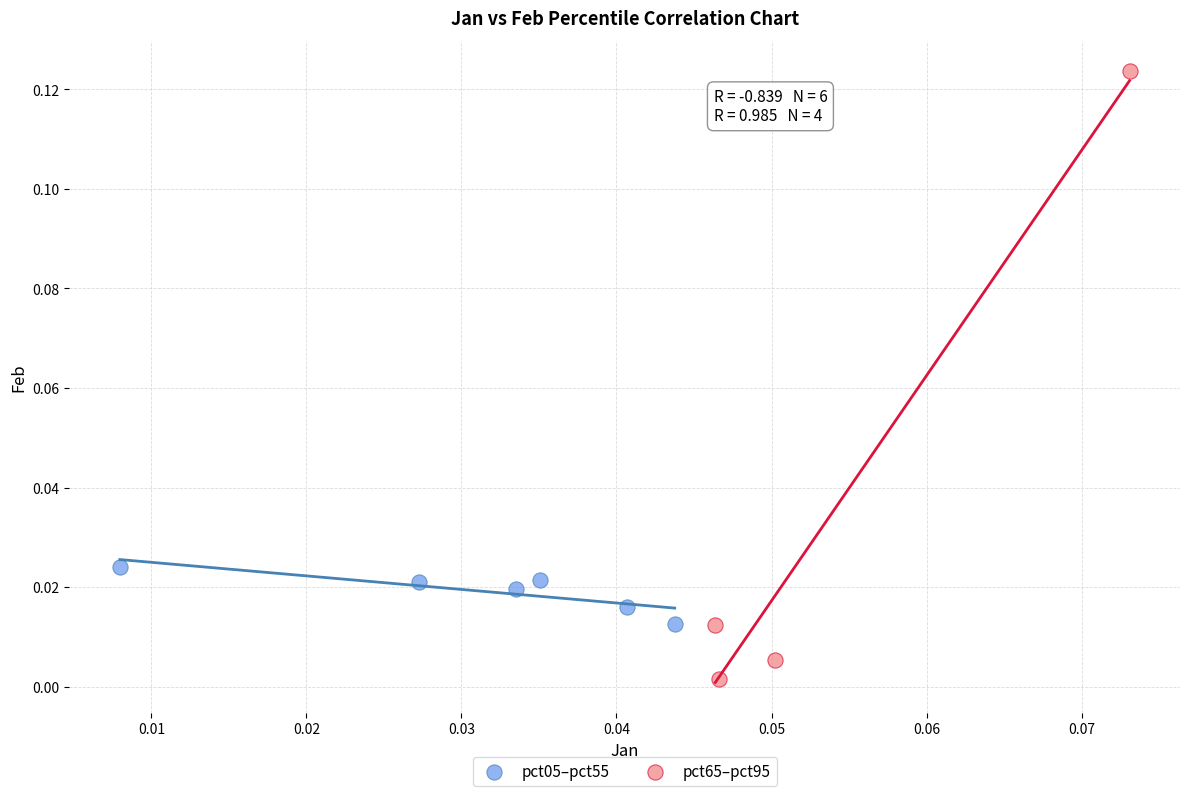

Which series reaches the minimum Y coordinate?

pct65–pct95